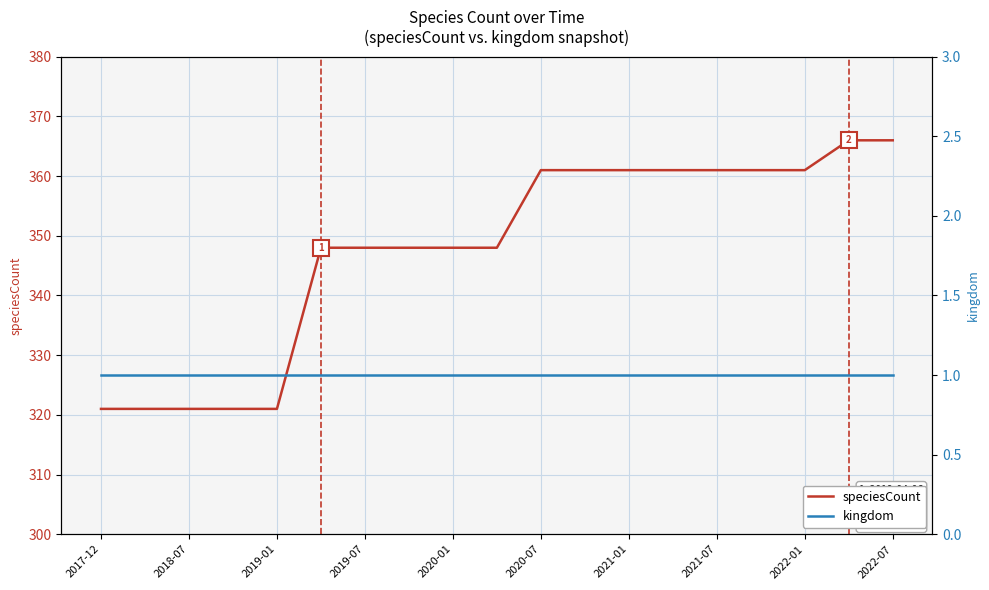

The value of speciesCount at 2022-01 is 361. True or false?

True